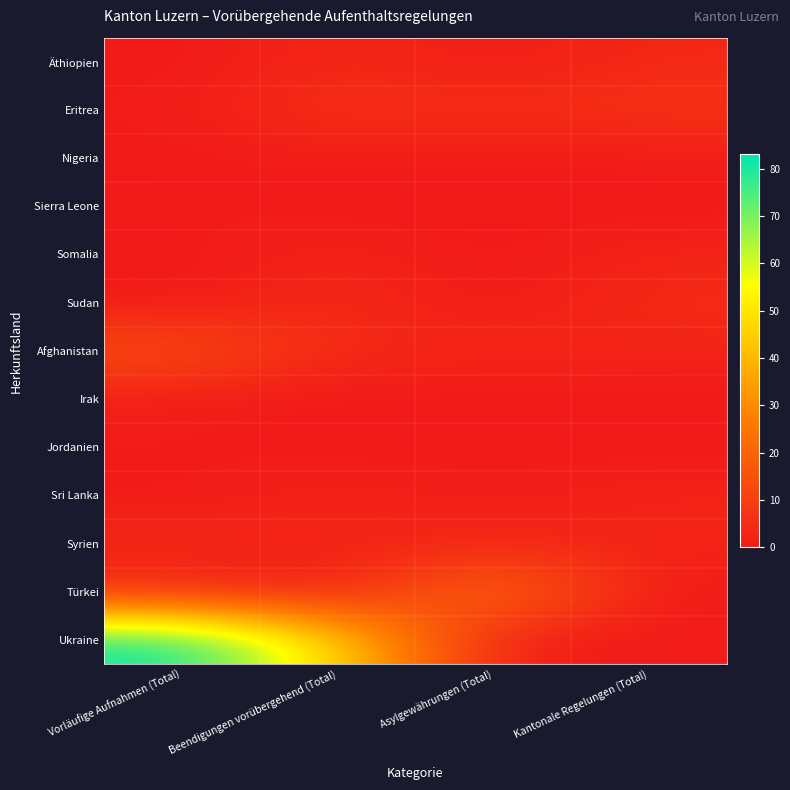

How many data points does each series have?

4